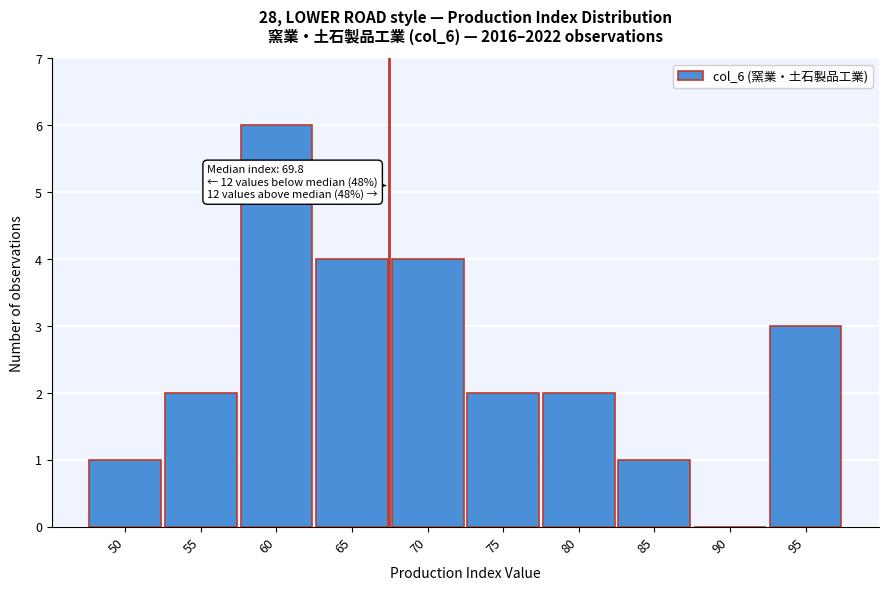

Reading left to right, what are all the values shown in this chart?

50=1	55=2	60=6	65=4	70=4	75=2	80=2	85=1	90=0	95=3